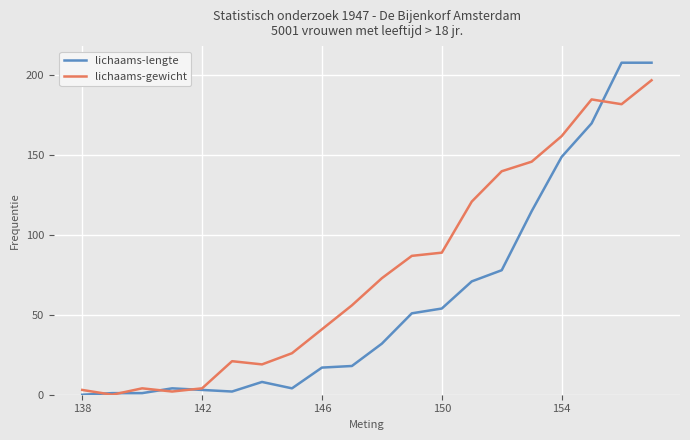

What is the highest value of the lichaams-lengte series?

208